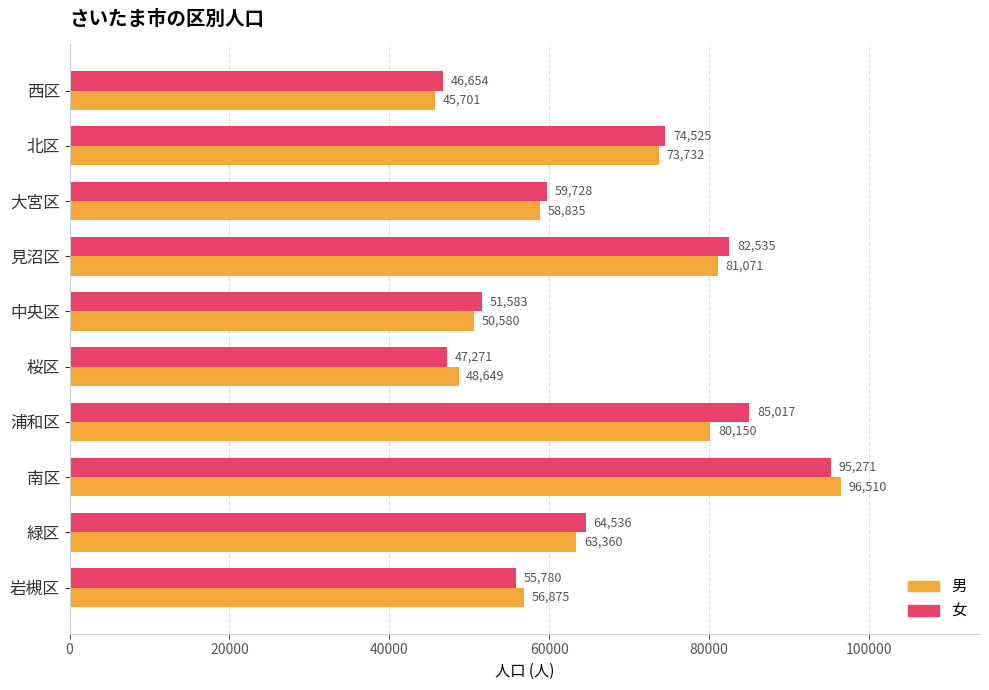

What is the sum of all 女 values?

662900